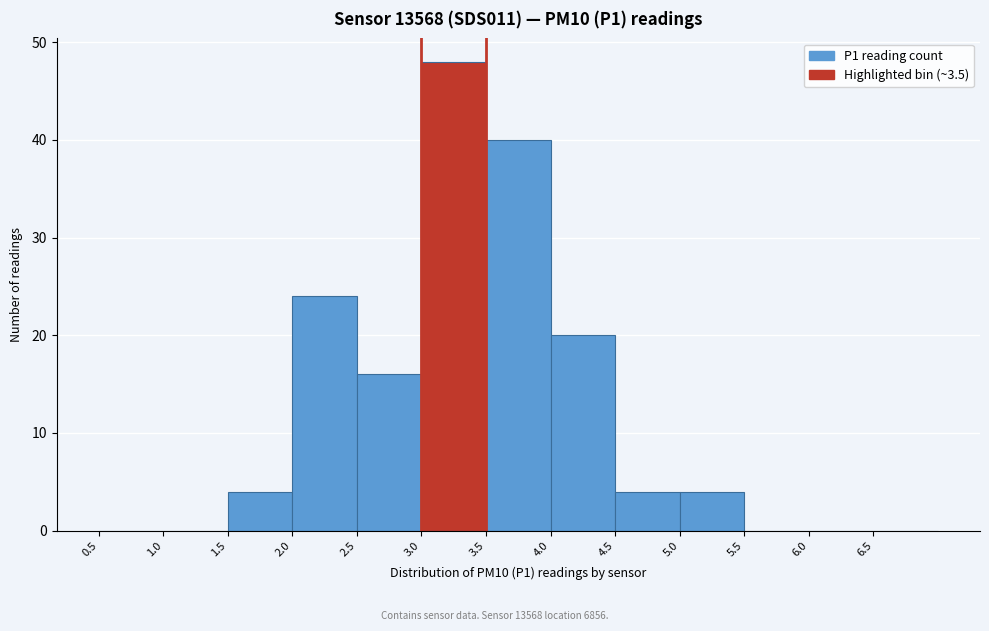

Reading left to right, transcribe this chart: for each bar, give the range it covers on the x-axis and its height. The values are not printed on the chart, so give them approximately, as read against the axis.

0.5 to 1.0: 0
1.0 to 1.5: 0
1.5 to 2.0: 4
2.0 to 2.5: 24
2.5 to 3.0: 16
3.0 to 3.5: 48
3.5 to 4.0: 40
4.0 to 4.5: 20
4.5 to 5.0: 4
5.0 to 5.5: 4
5.5 to 6.0: 0
6.0 to 6.5: 0
6.5 to 7.0: 0